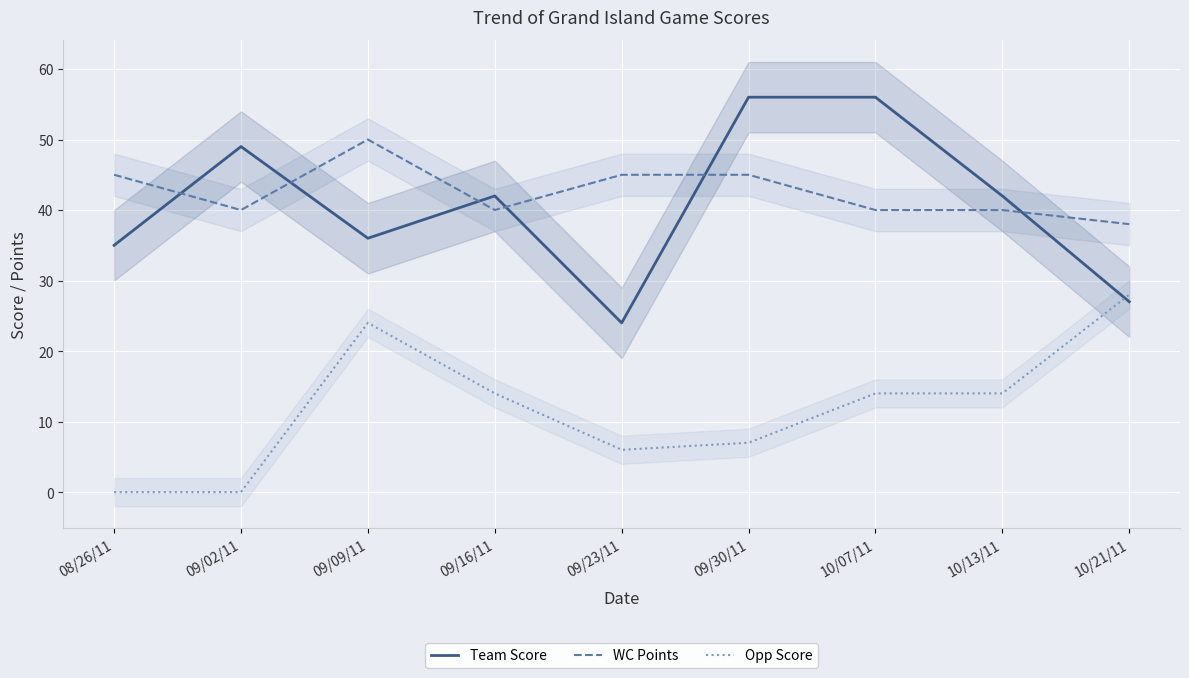

At how many categories does at least one series exceed 34?

9